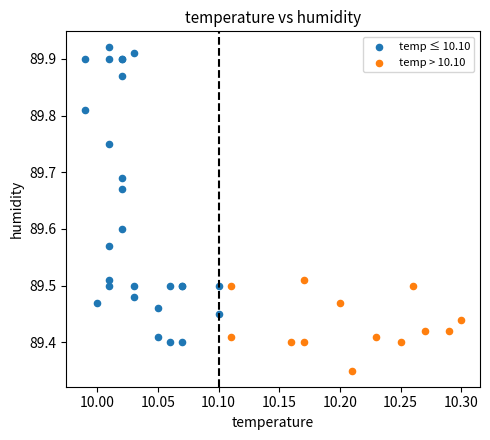

Which series has the widest spread of Y values?

temp ≤ 10.10